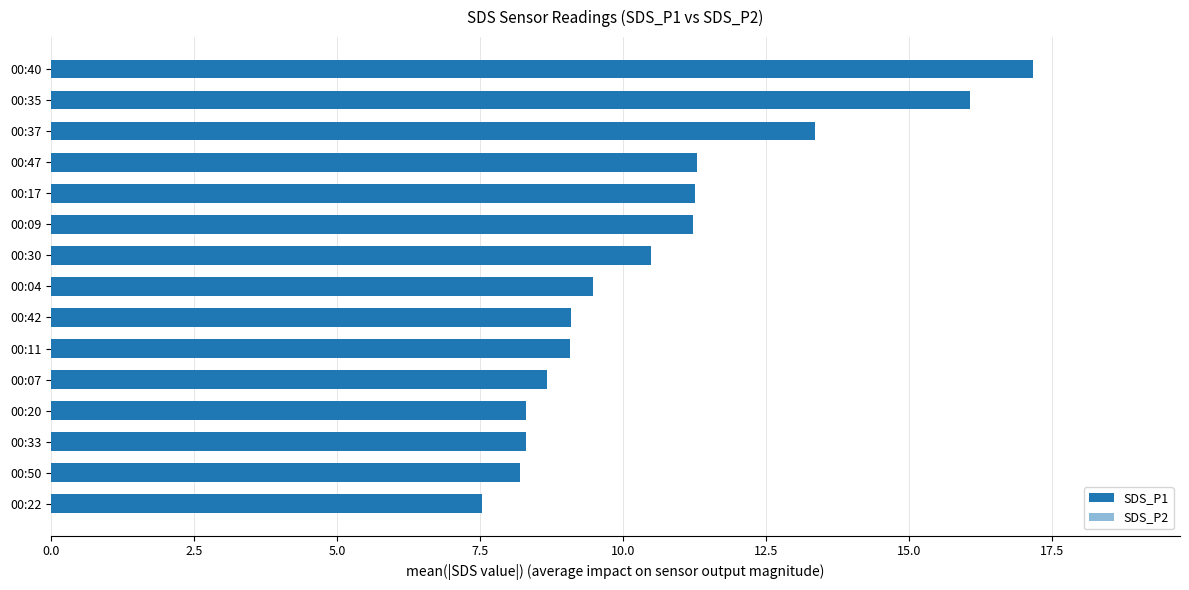

What is the minimum value shown in the chart?

6.3